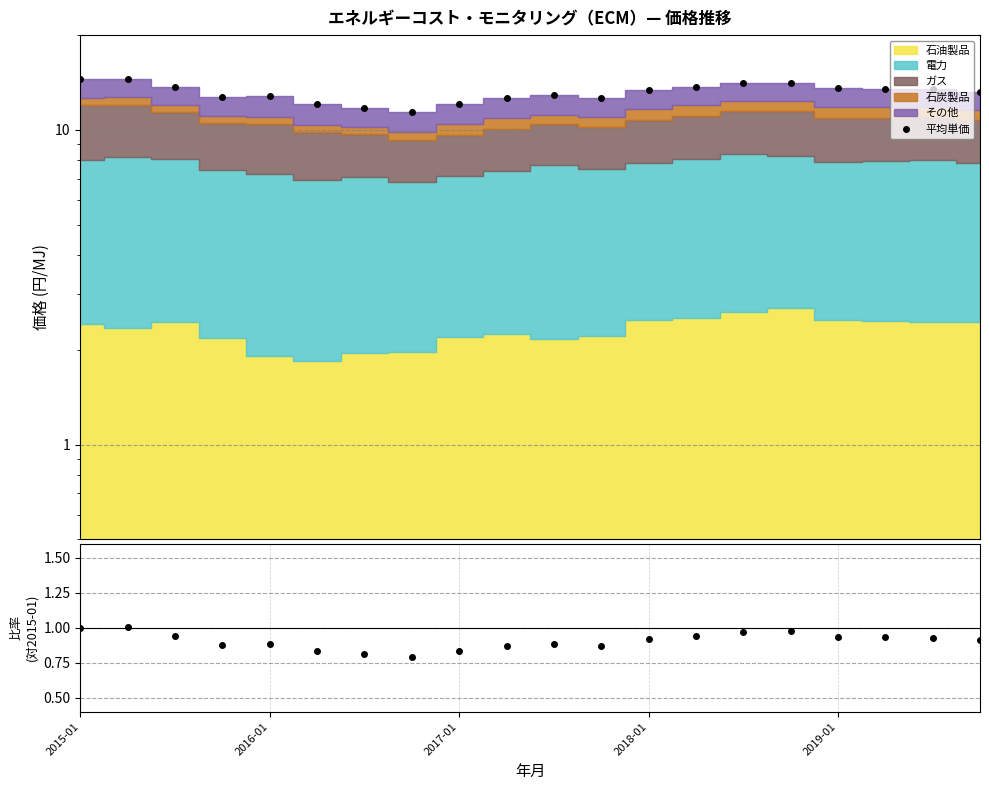

At which label does the data first exceed 13?

2015-01